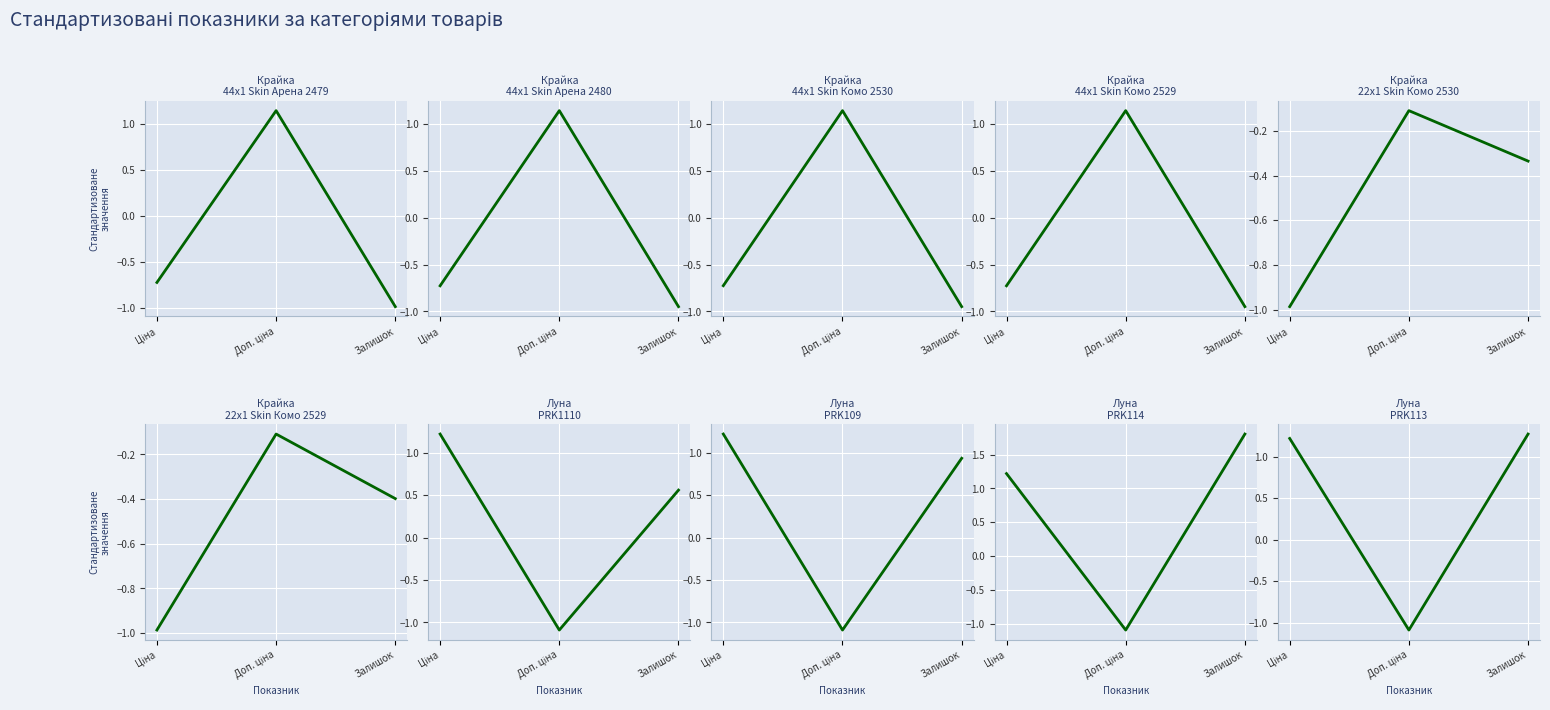

Is this an area chart (filled region under the line)?

No